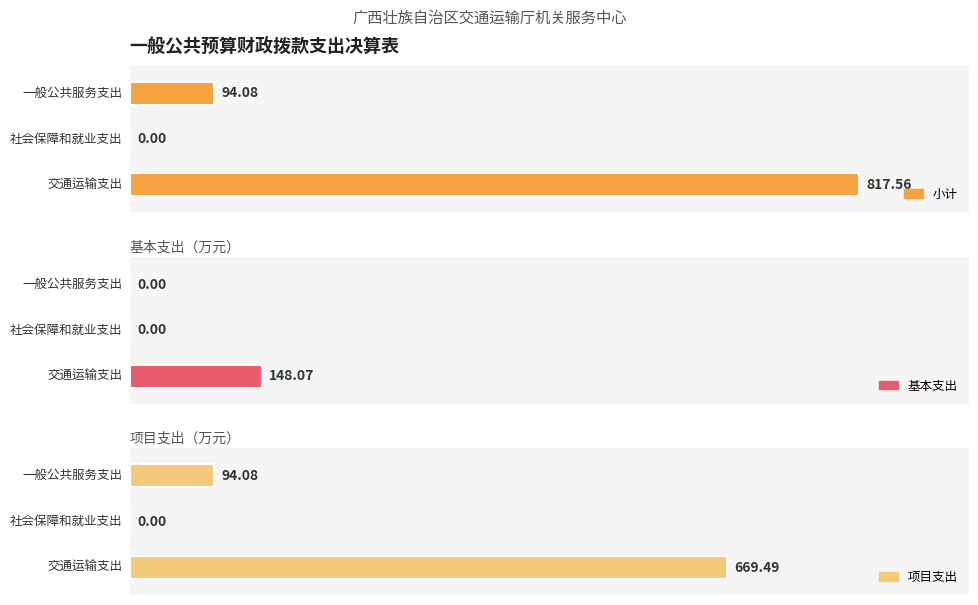

Read the 小计 value at 一般公共服务支出.

94.1